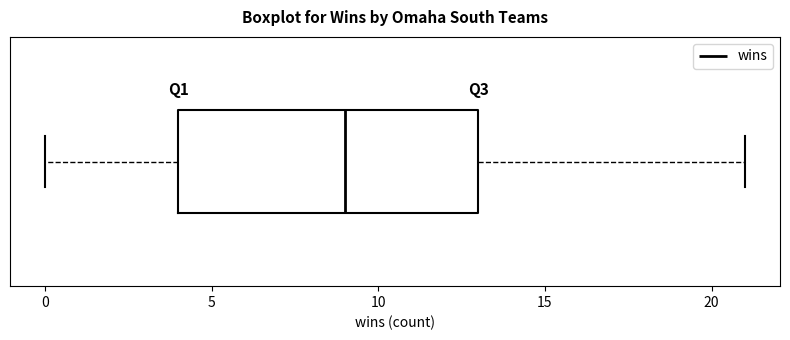

Read this box plot against the x-axis: the position of the median line, the range covered by the box, and the ends of both whiskers. The values are not printed on the chart, so give them approximately, as read against the axis.

median 9, box 4 to 13, whiskers 0 to 21